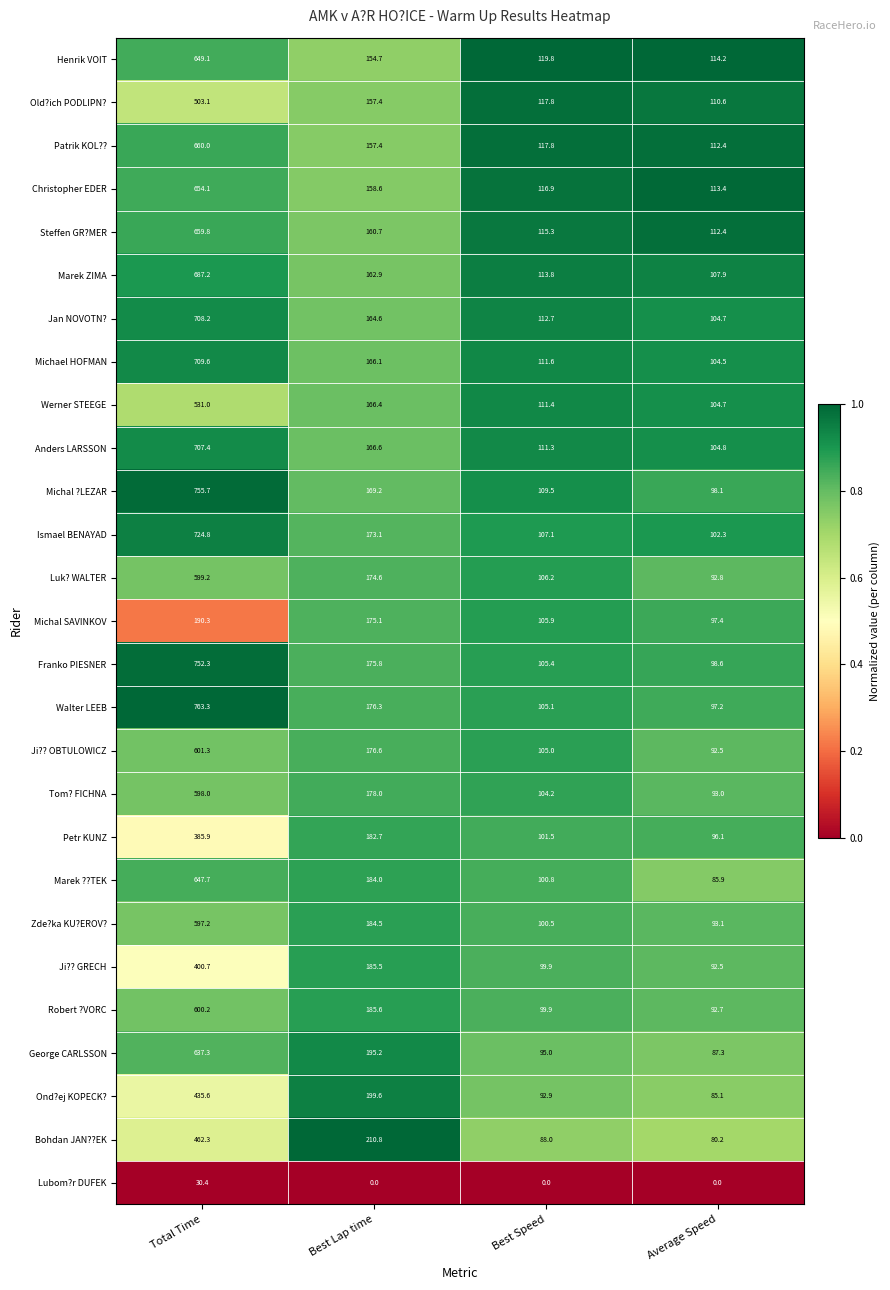

What is the difference between the Jan NOVOTN? values at Best Speed and Total Time?

595.5